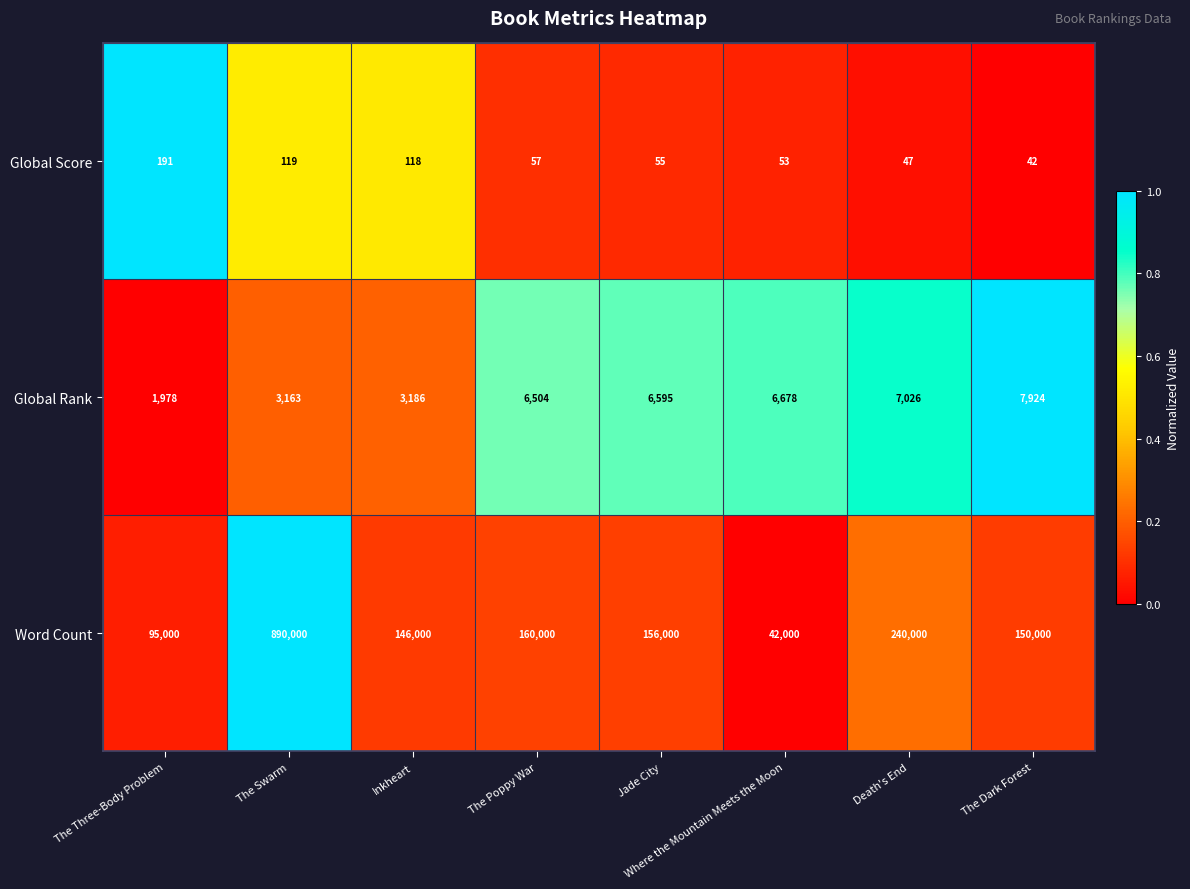

Which series has the widest spread of values?

Word Count